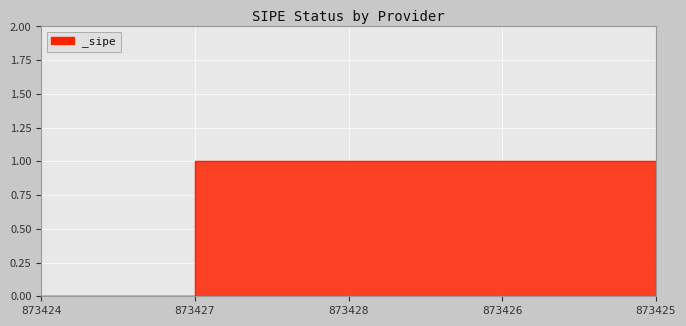

The value at 873426 is 1. True or false?

True